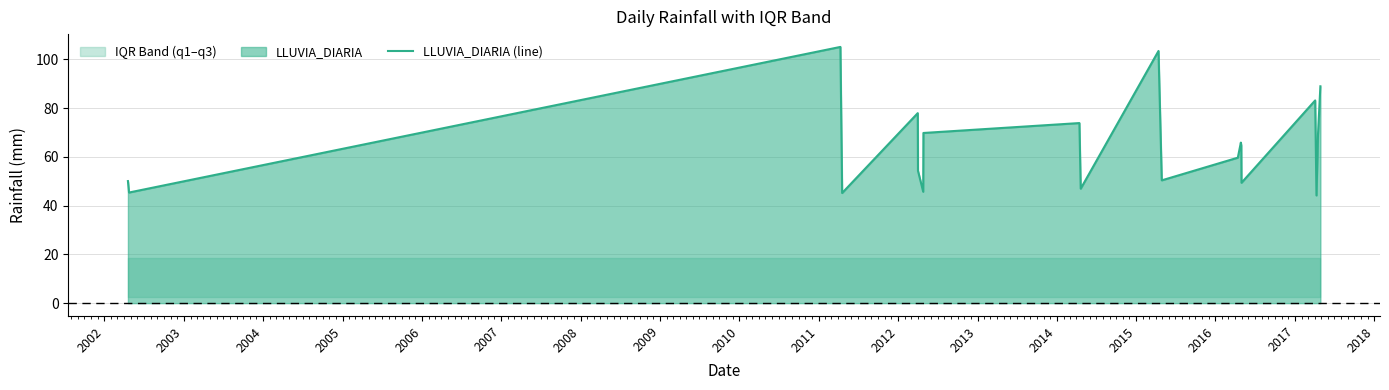

What is the greatest value displayed?

105.2